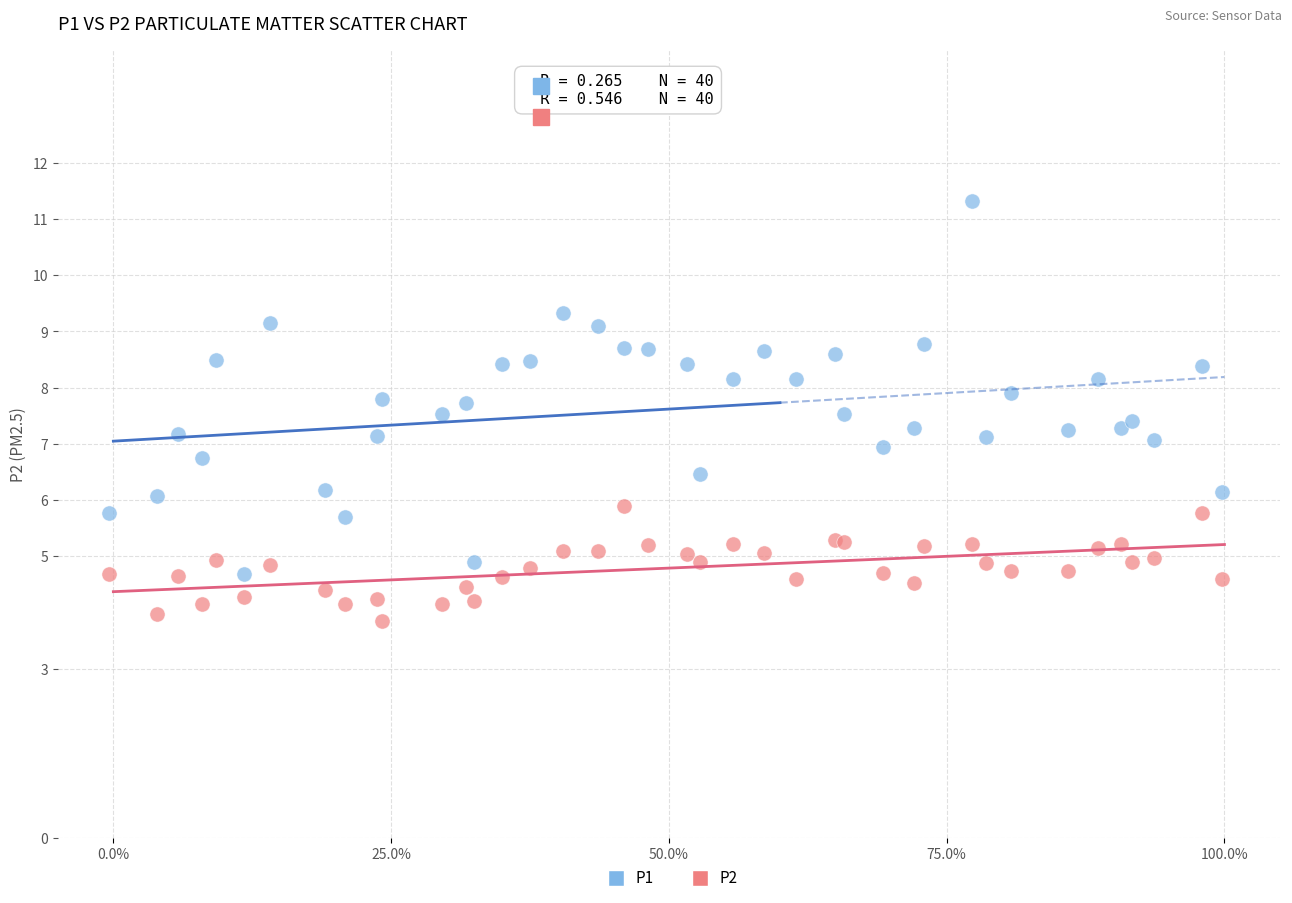

Which series reaches the maximum Y coordinate?

P1